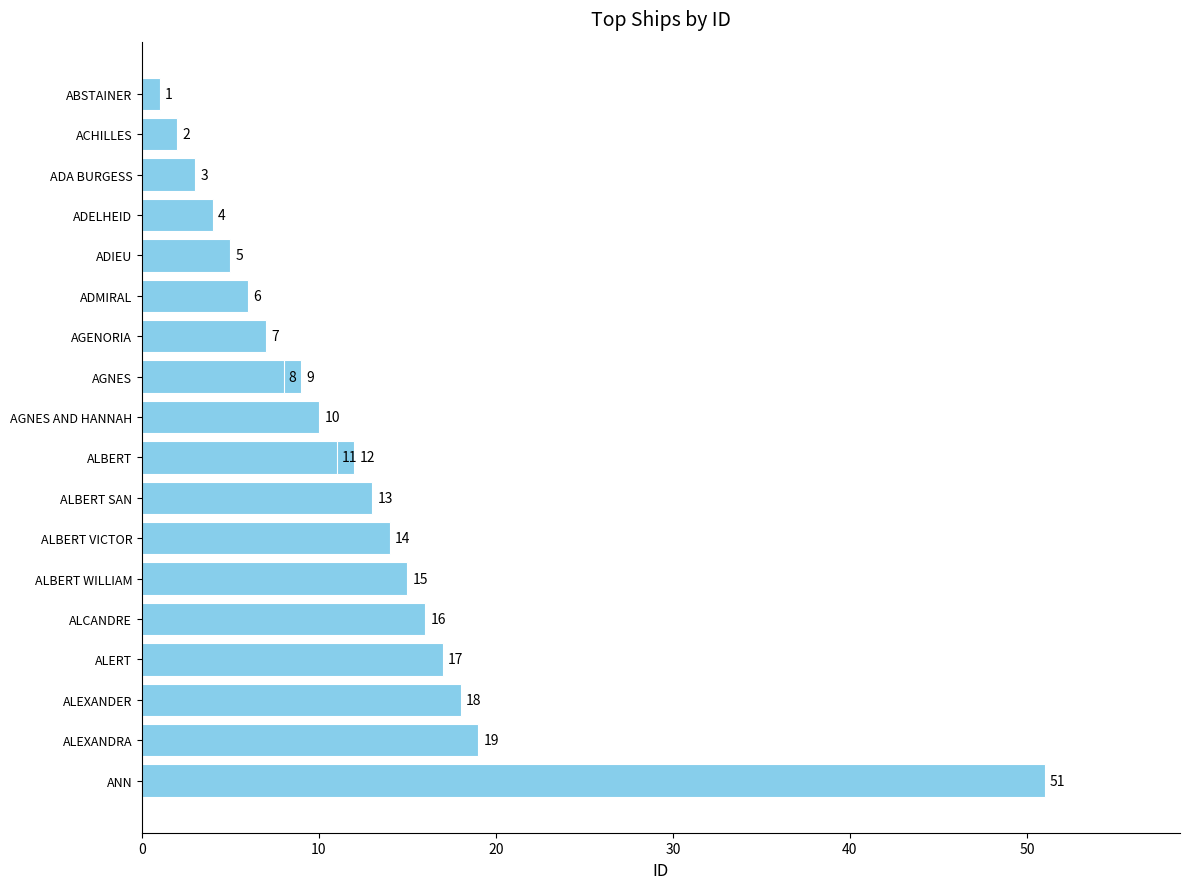

Does the chart contain stacked bars?

No